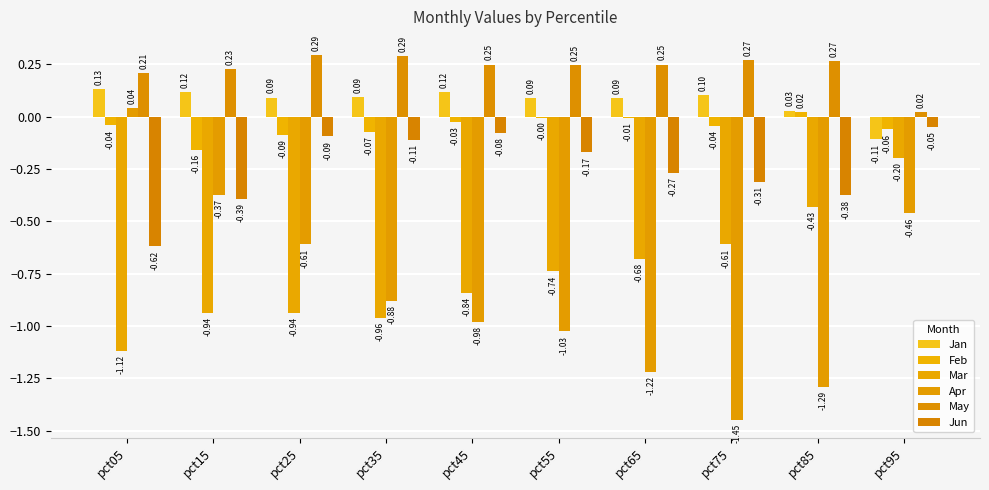

How many groups of bars are there?

10